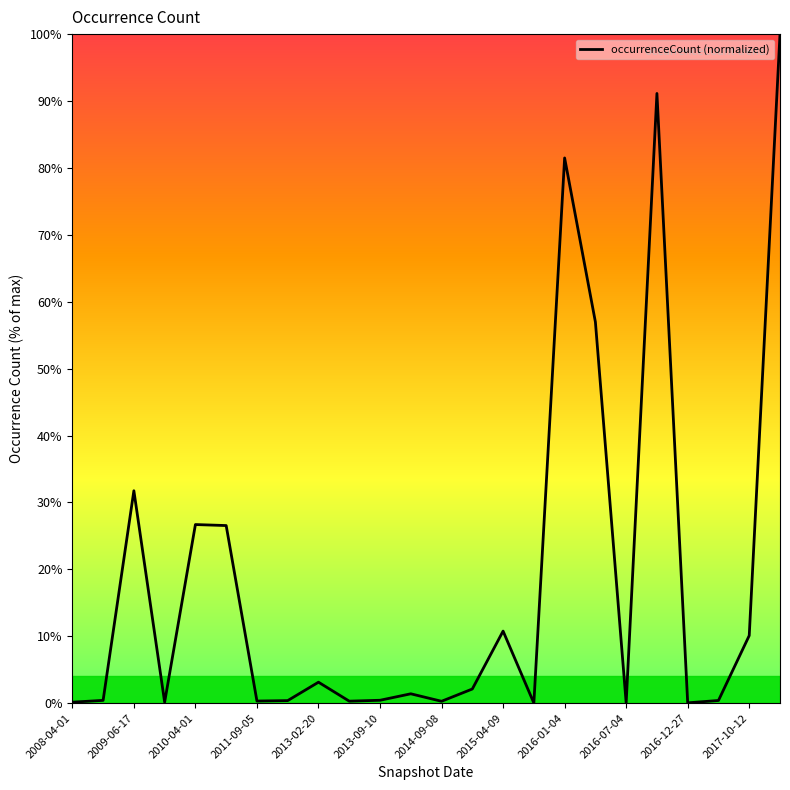

What is the maximum value shown in the chart?

100.0